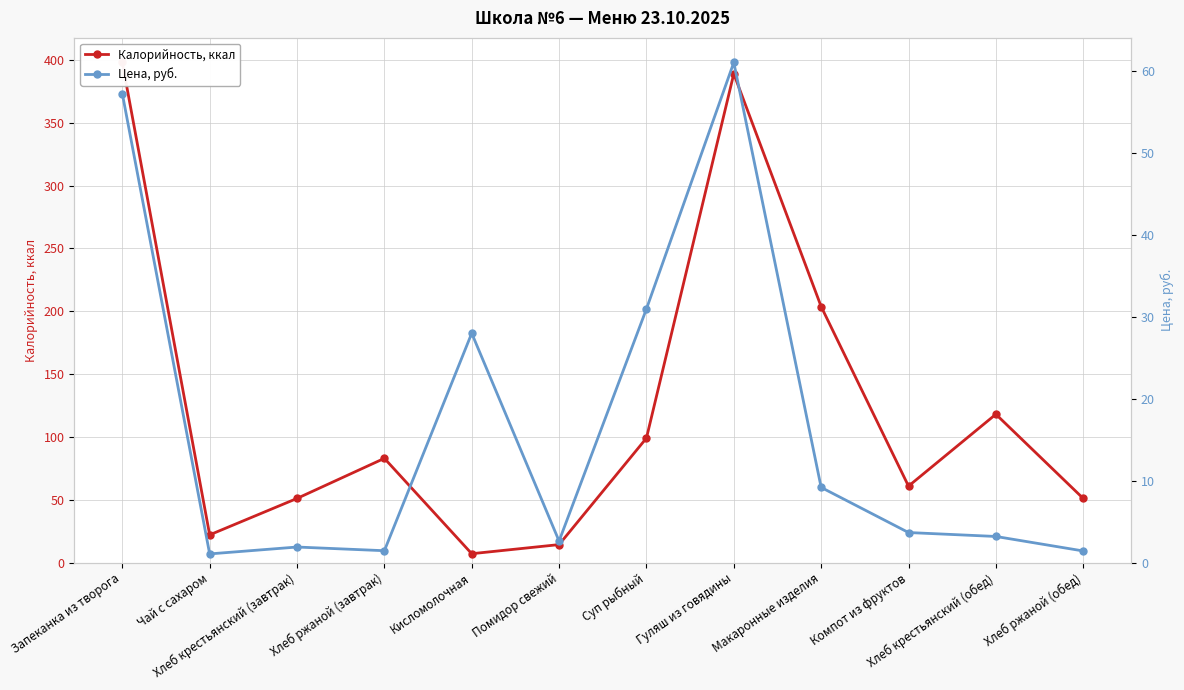

Between Макаронные изделия and Хлеб крестьянский (завтрак), which is larger?

Макаронные изделия